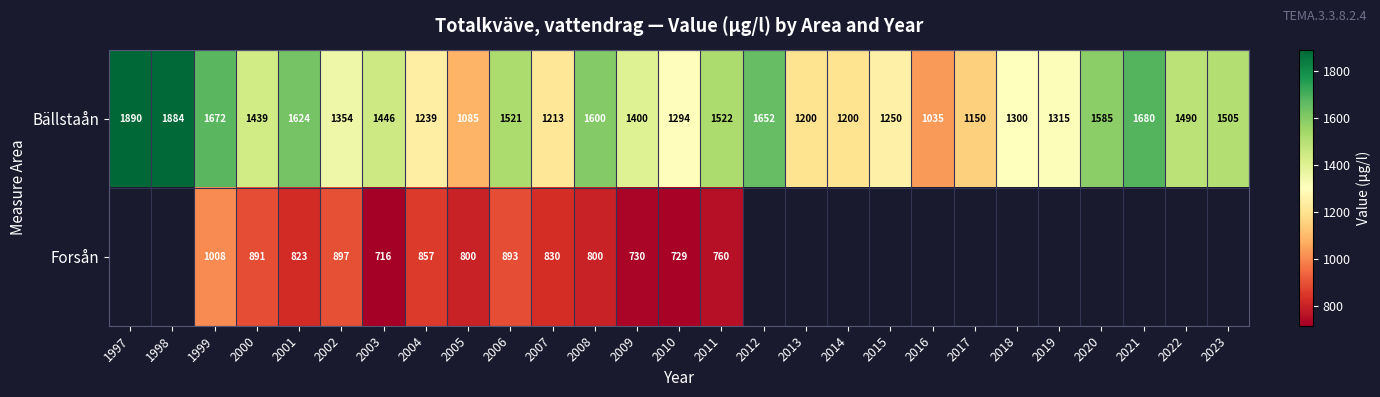

Is it true that Forsån equals 1309.3 at 2011?

False